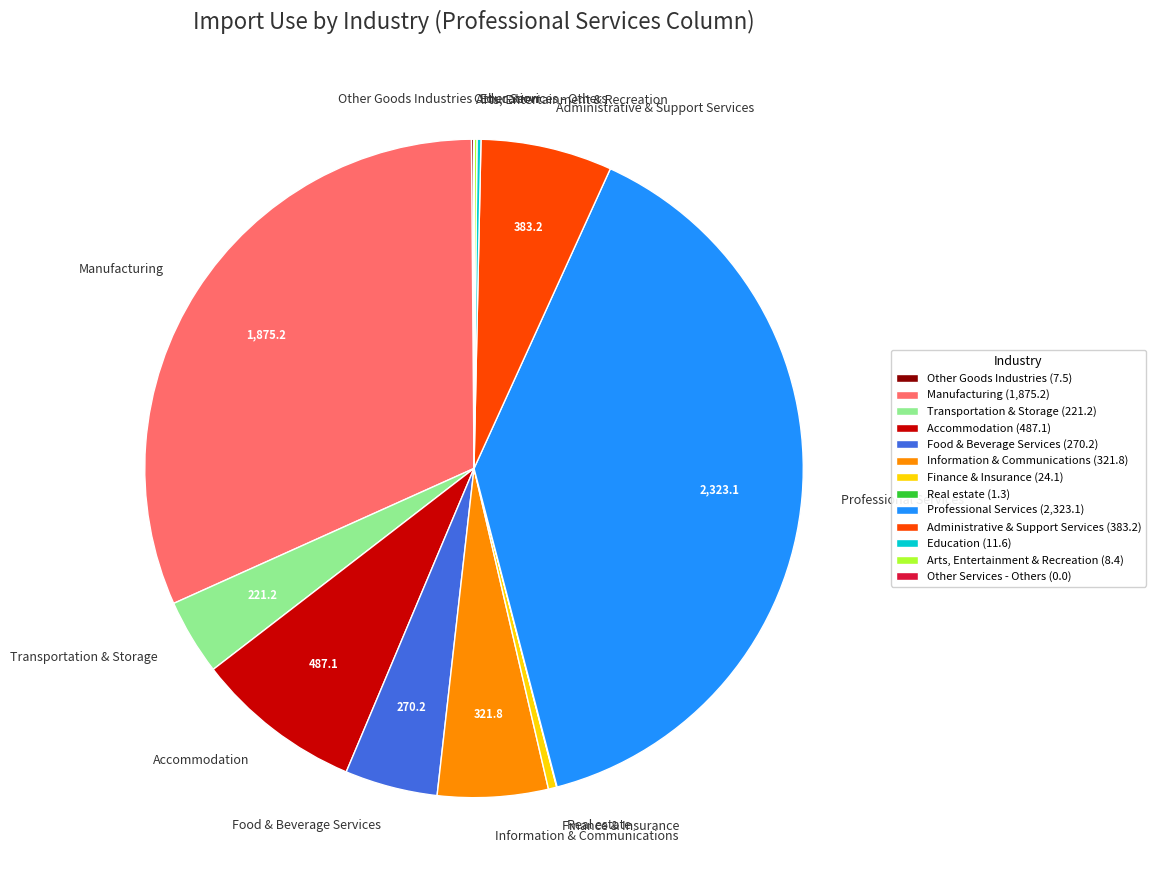

Is it true that Professional Services is 39% of the pie?

True